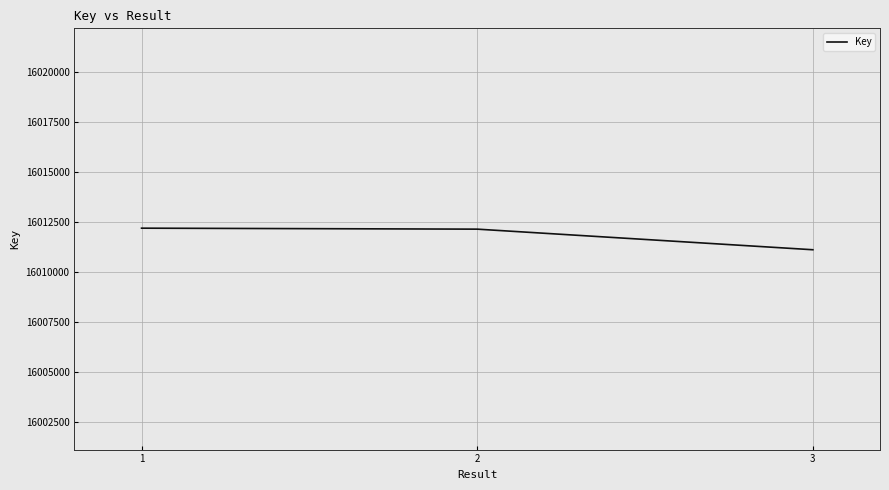

How many lines are shown in the chart?

1